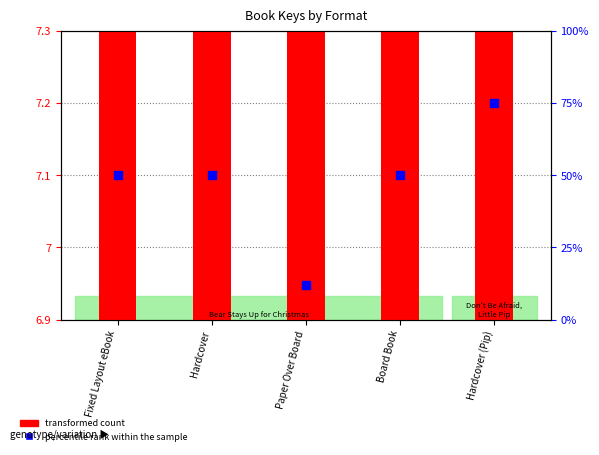

Which series contains the lowest Y value?

transformed count